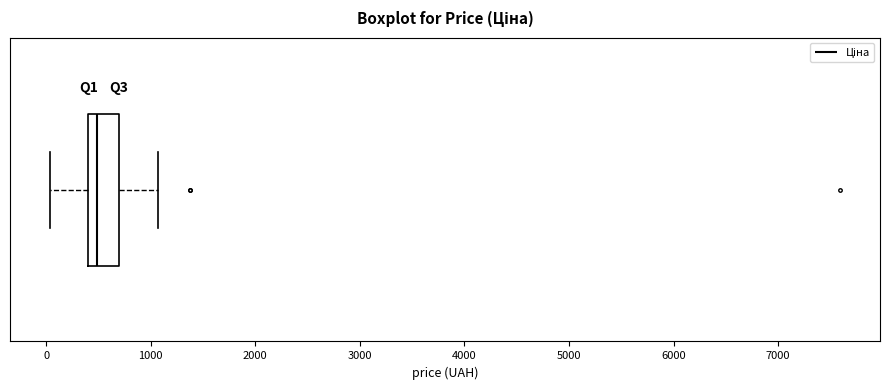

Where does the left whisker of the box end on the x-axis? The values are not printed on the chart, so give them approximately, as read against the axis.

0